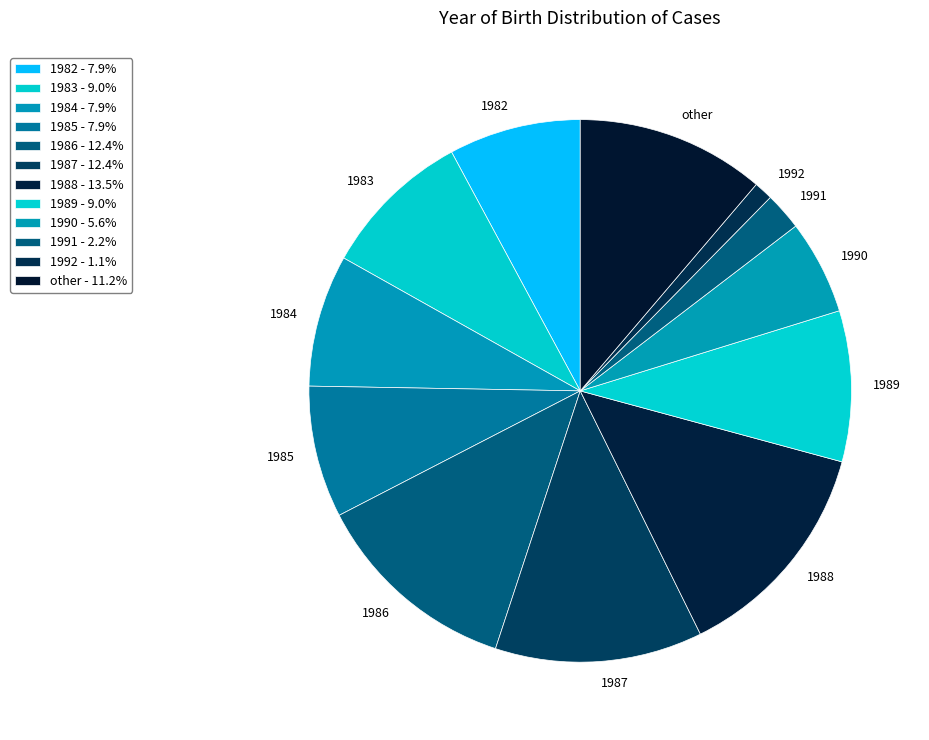

Is it true that 1989 is 18% of the pie?

False